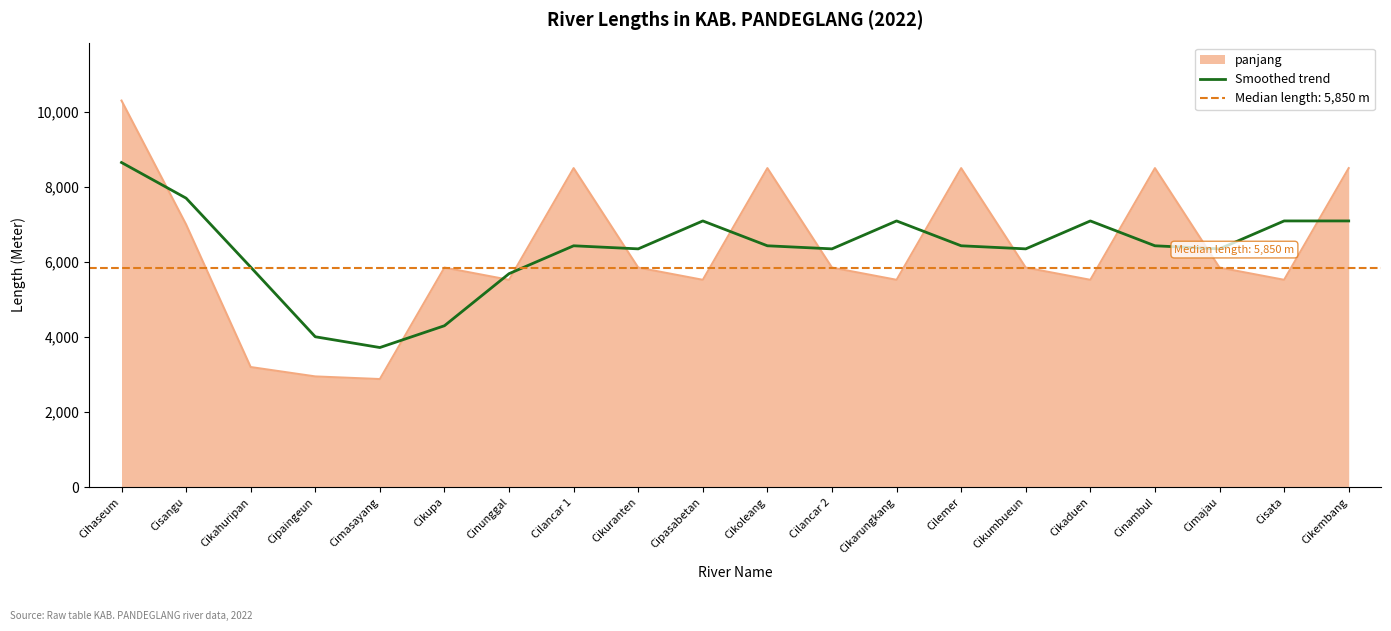

Is it true that the value at Cimajau is 8609?

False